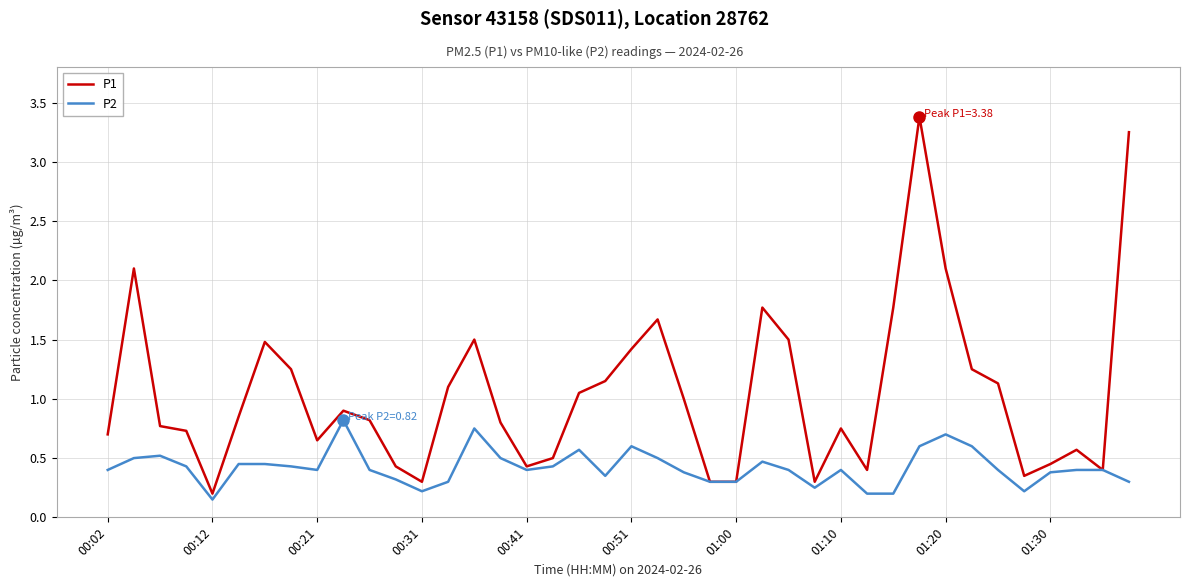

True or false: P1 has more than 2 interior local peaks.

True